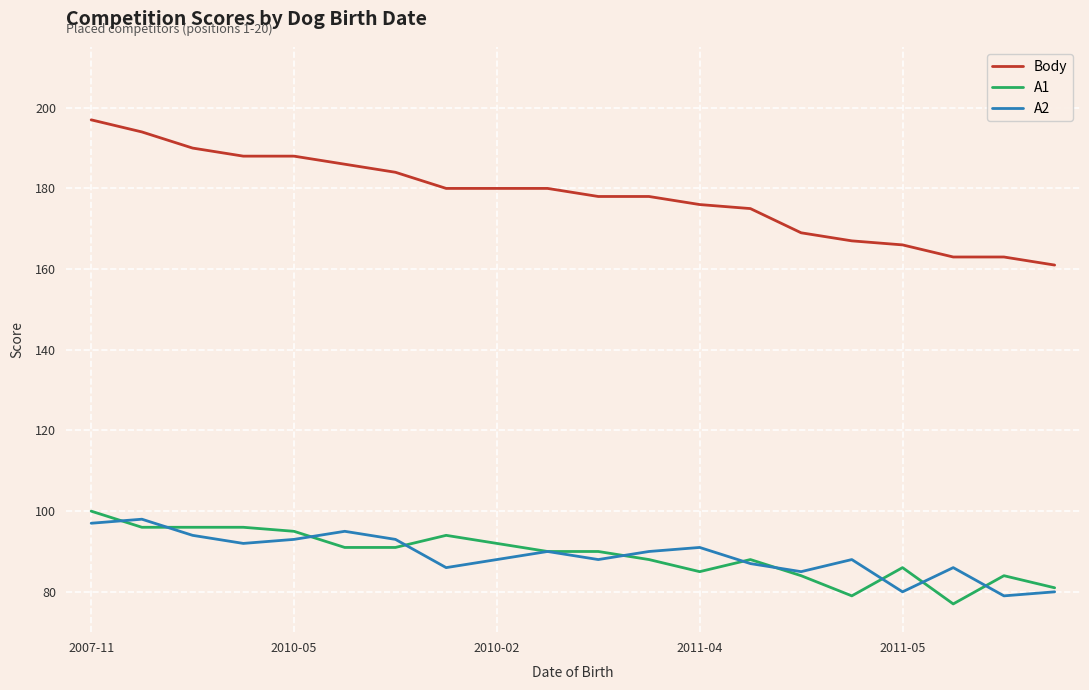

What is the smallest value displayed?

77